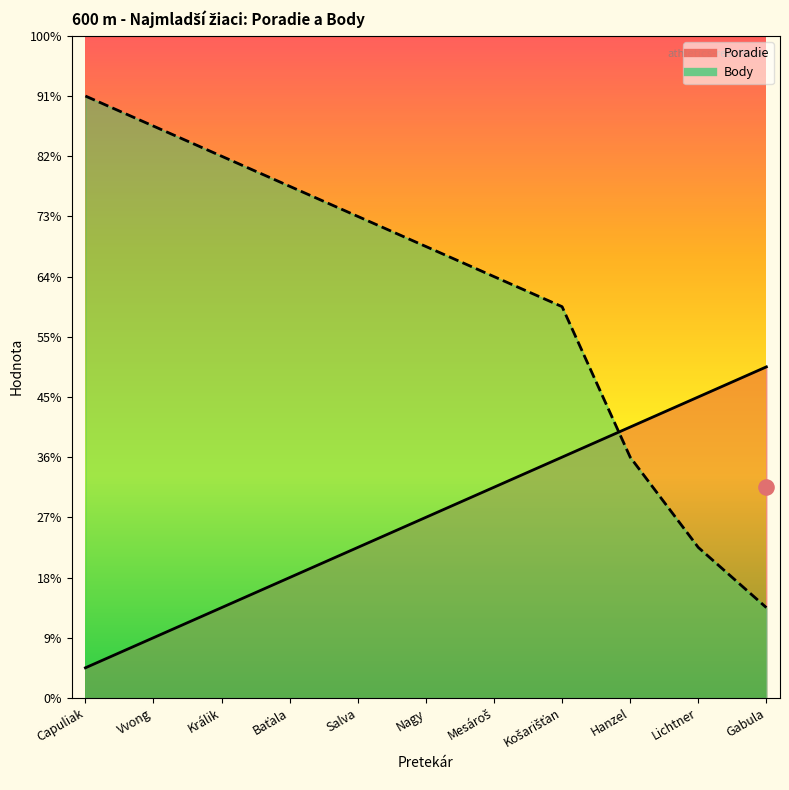

At how many categories does at least one series exceed 10?

9